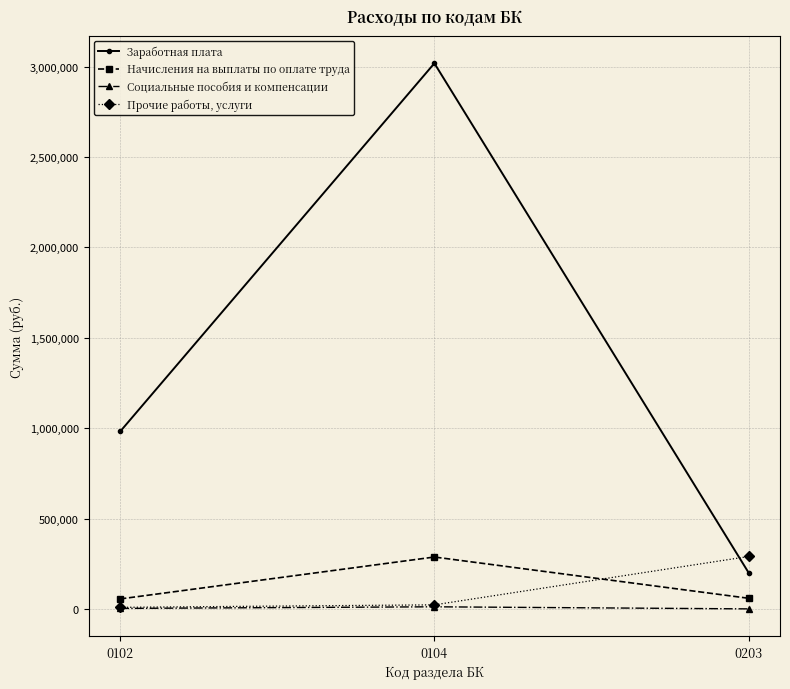

At 0104, list the series in order from largest to smallest.

Заработная плата, Начисления на выплаты по оплате труда, Прочие работы, услуги, Социальные пособия и компенсации